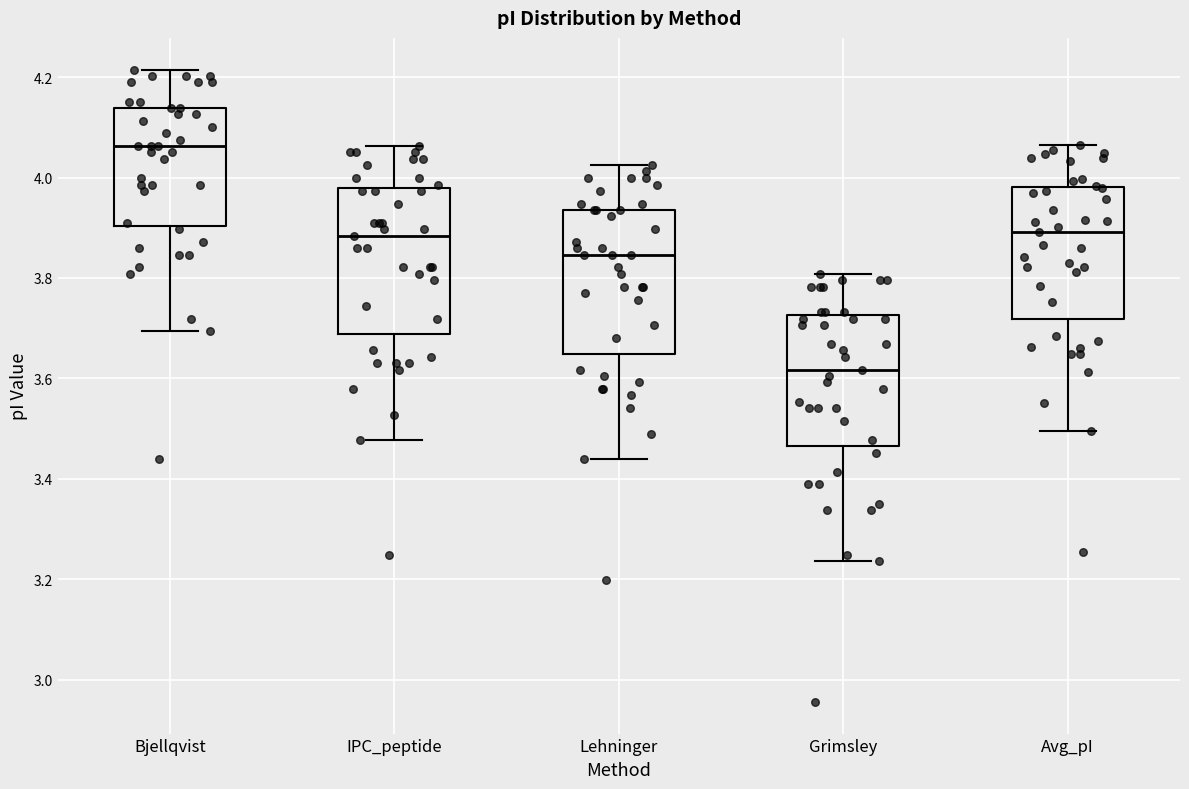

Which box has the lowest median line?

Grimsley